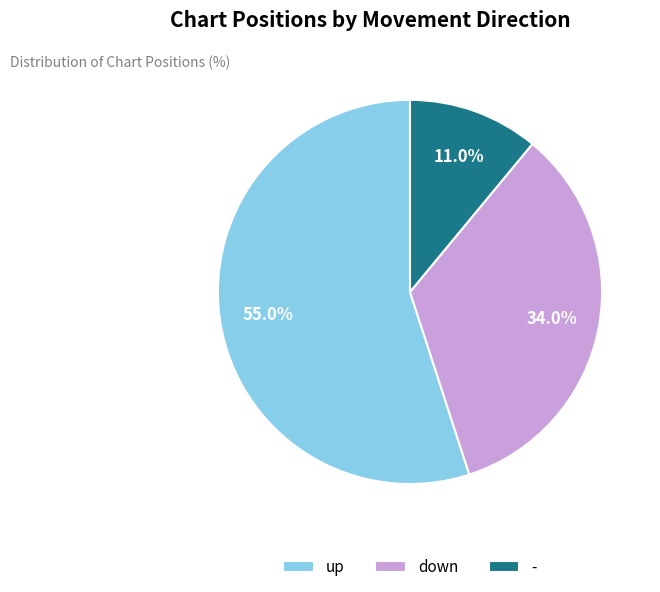

To the nearest percent, what portion does down represent?

34%